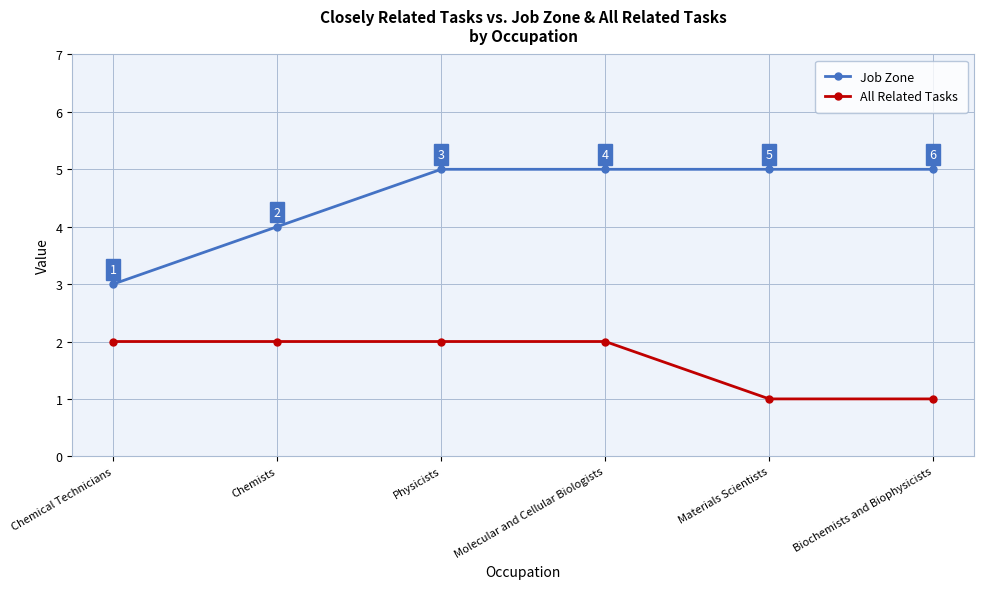

How many All Related Tasks values are between 1 and 2?

6